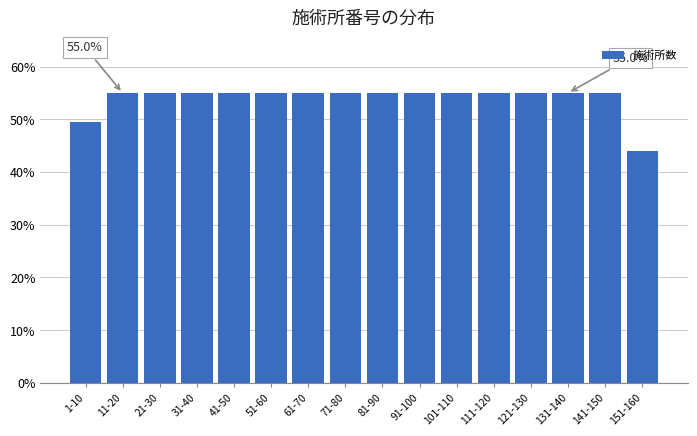

Reading left to right, list all the values displayed in this chart.

49.5	55.0	55.0	55.0	55.0	55.0	55.0	55.0	55.0	55.0	55.0	55.0	55.0	55.0	55.0	44.0